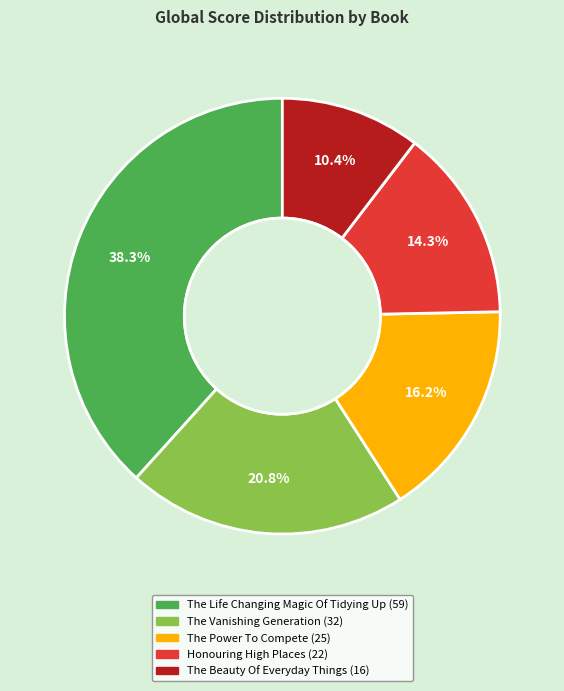

True or false: The Beauty Of Everyday Things accounts for 21% of the total.

False